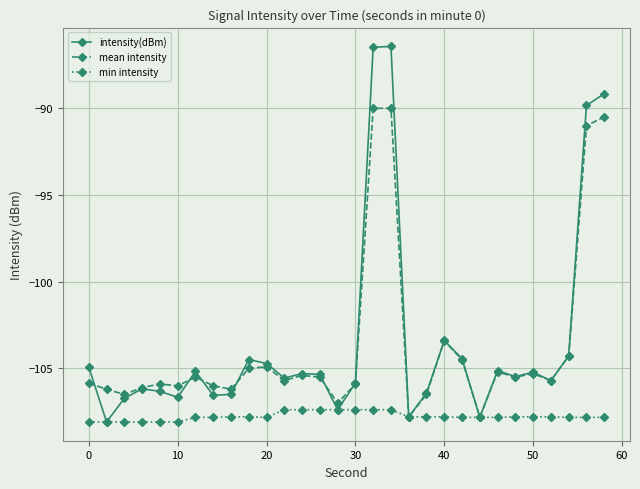

What is the highest value of the min intensity series?

-107.4